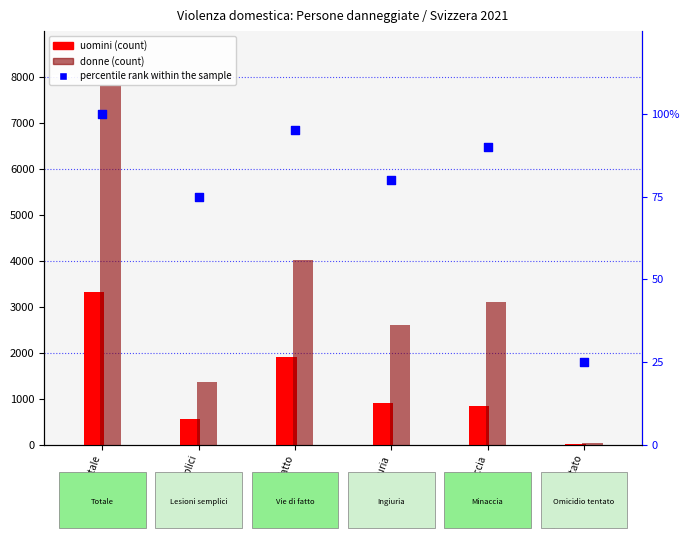

Which series reaches the maximum Y coordinate?

donne